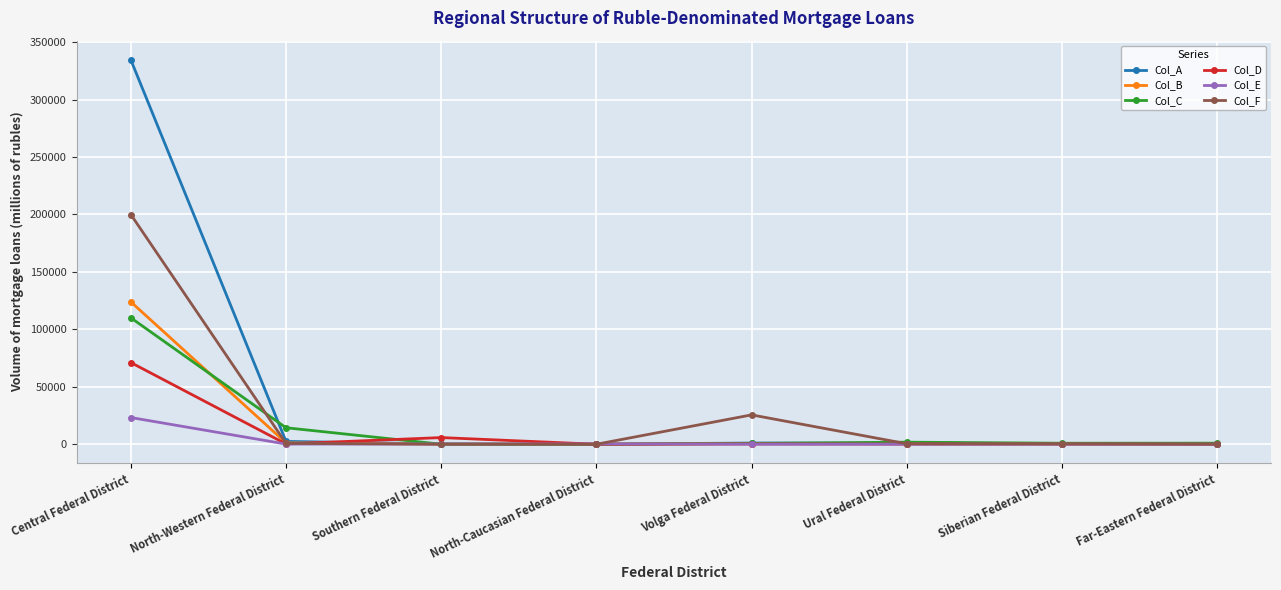

At which category does the chart reach its peak across all series?

Central Federal District